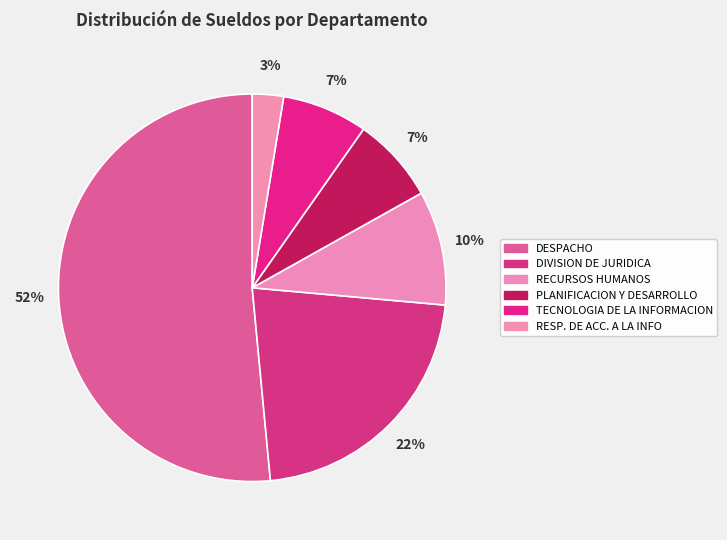

Count the number of slices in the pie.

6